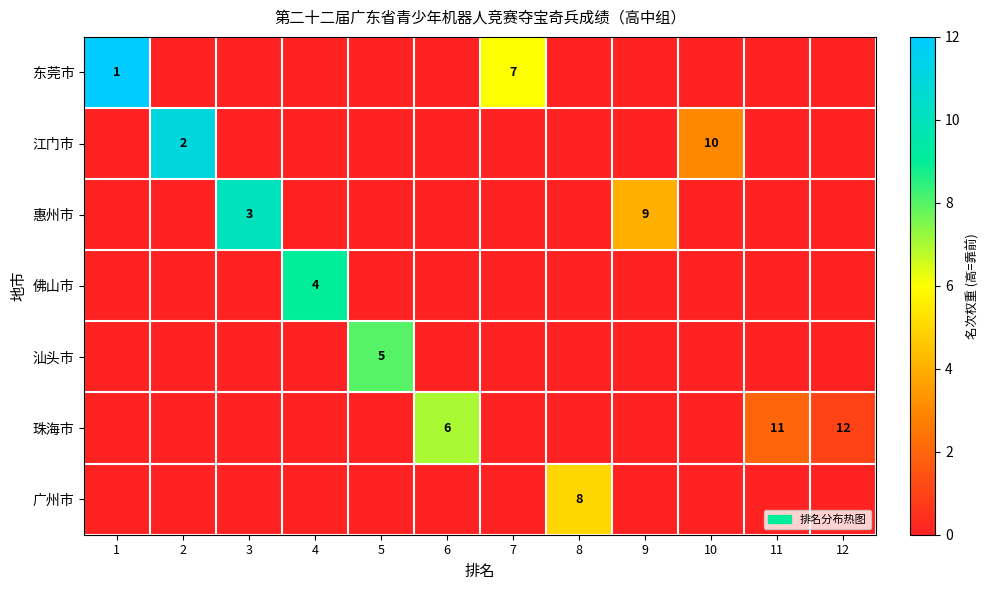

The value of 江门市 at 4 is 0. True or false?

True